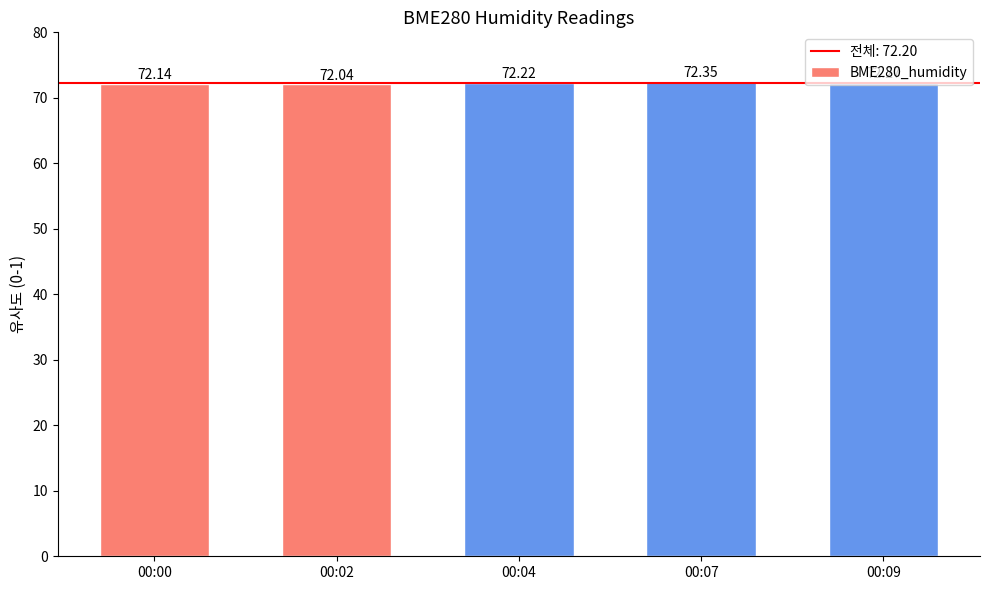

Does the chart contain stacked bars?

No